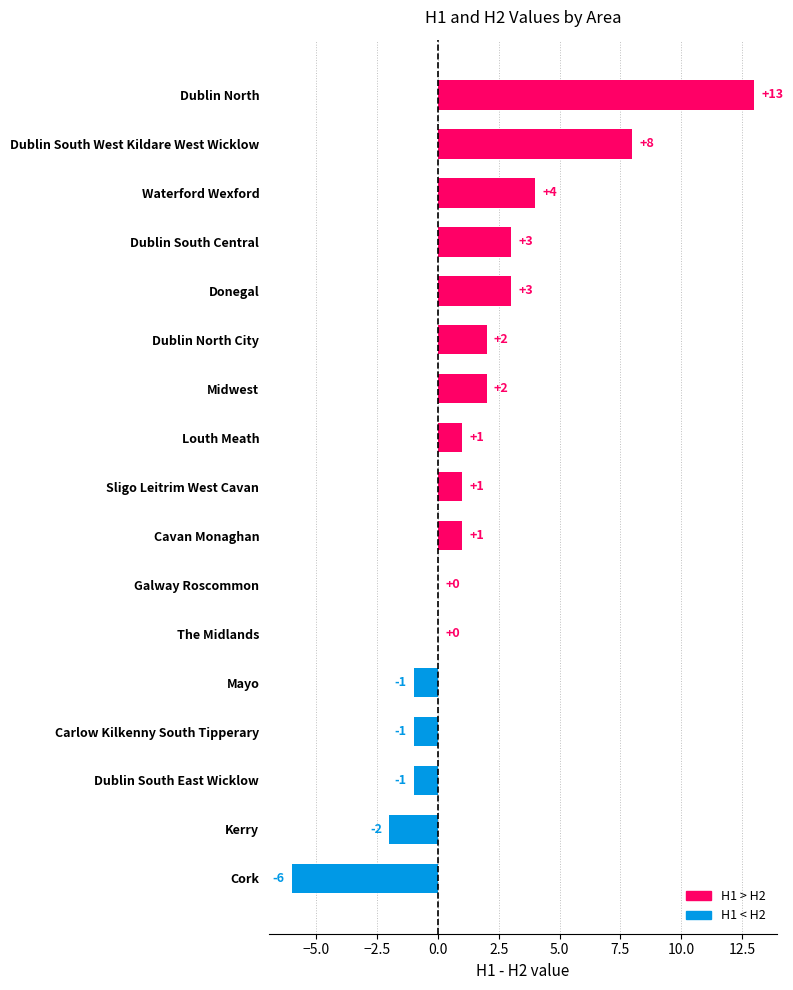

Count the number of data series in this chart.

1